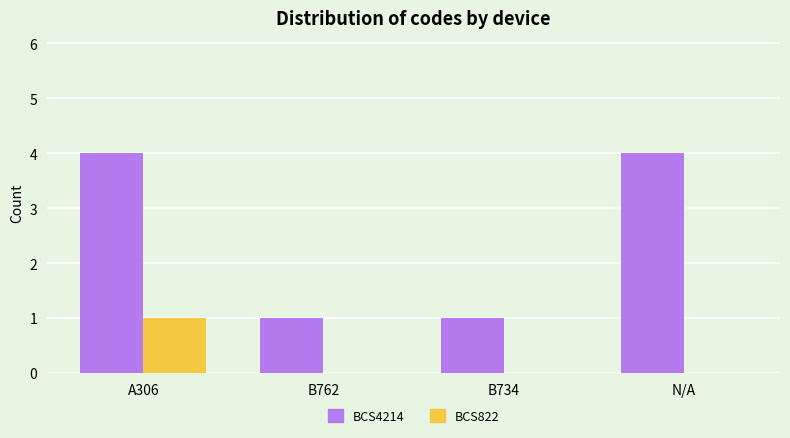

What is the total value across all series at B762?

1